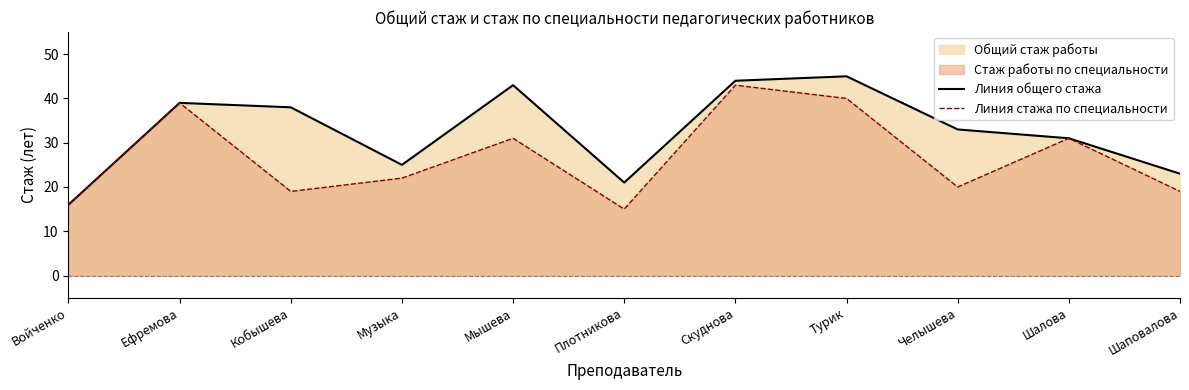

Which category has the highest value in the Линия общего стажа series?

Турик